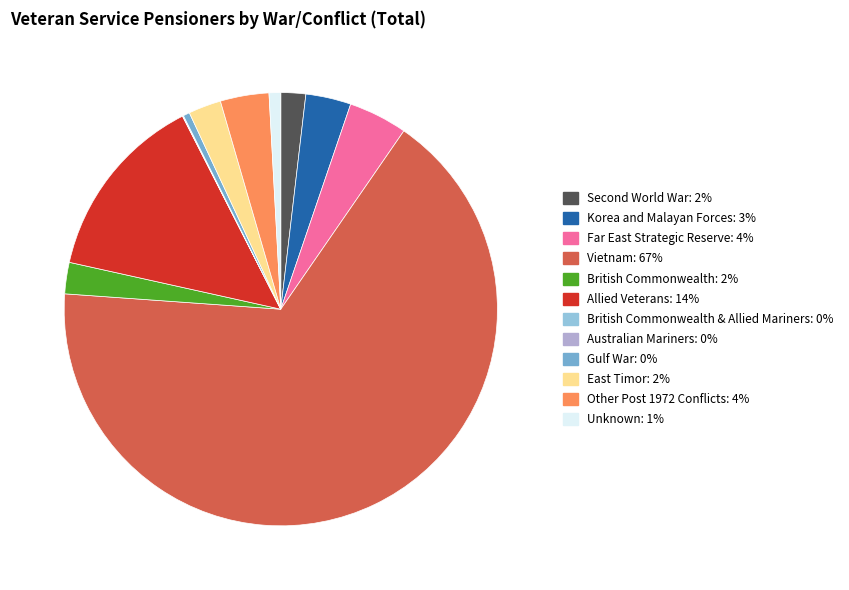

Does any single category account for the majority?

Yes